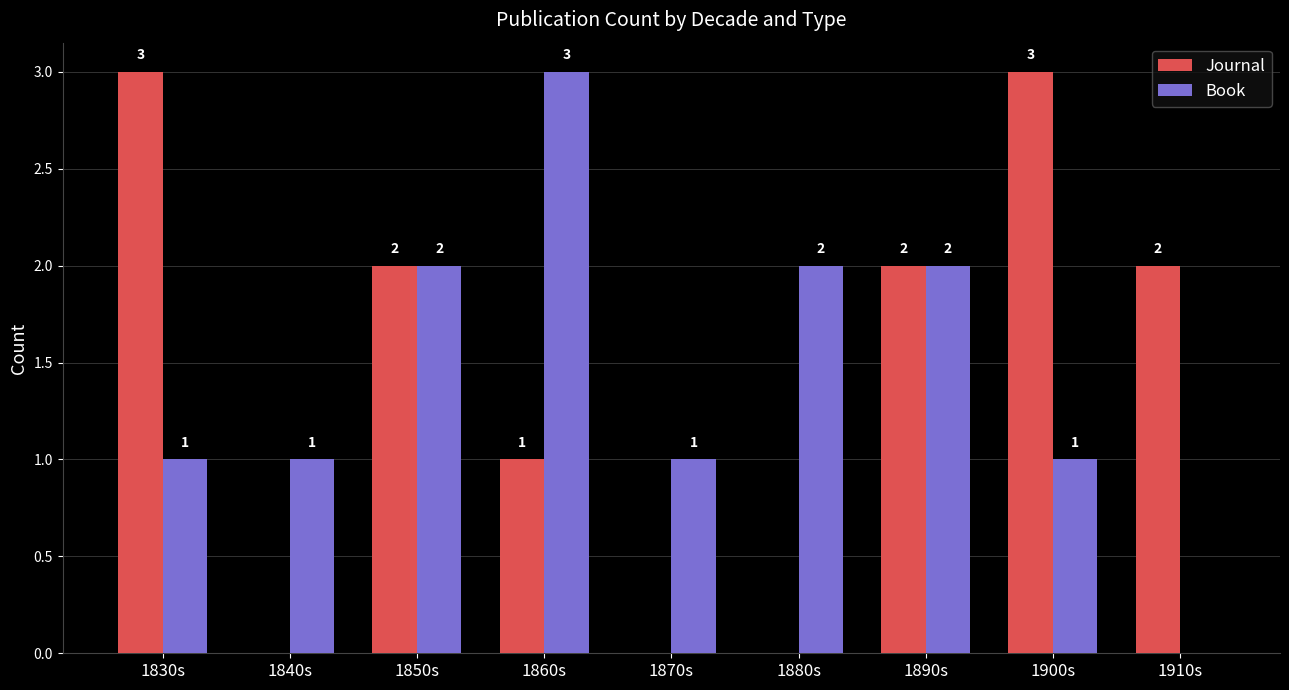

What is the sum of all Book values?

13